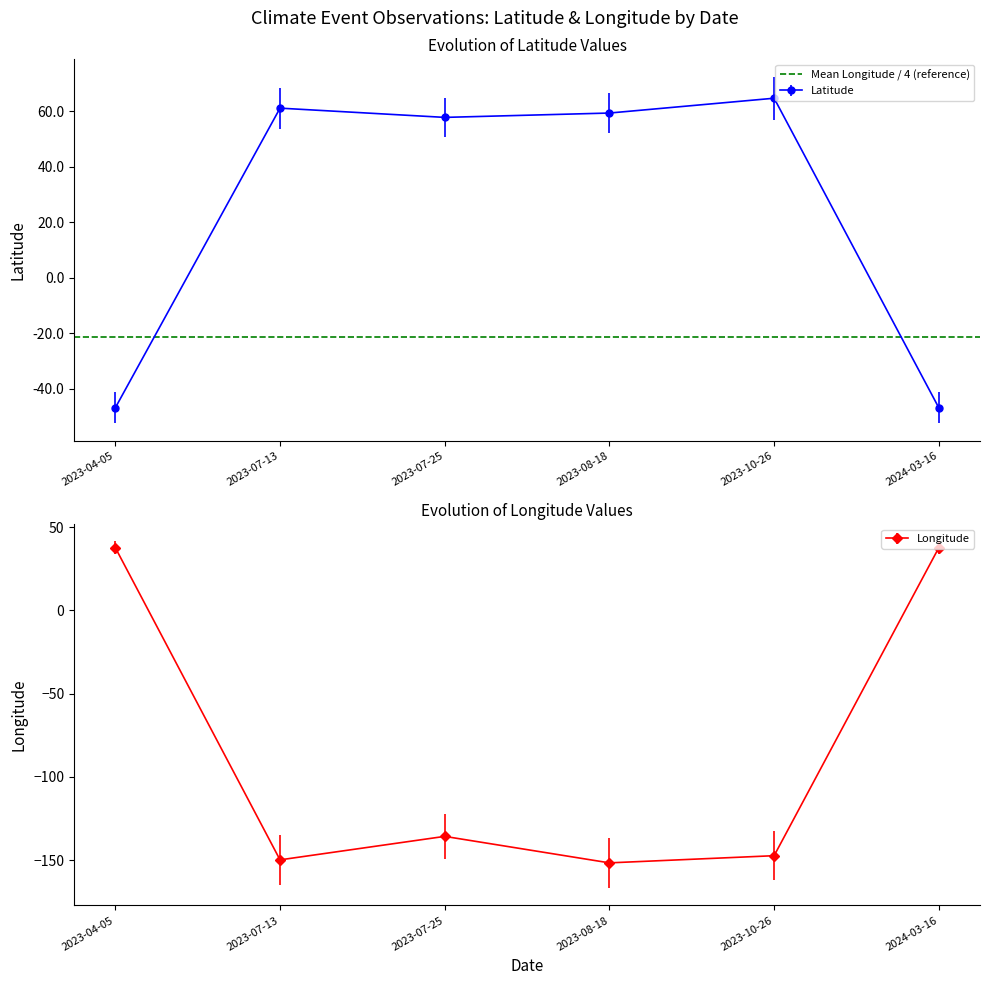

The value of Latitude at 2024-03-16 is -46.9. True or false?

True